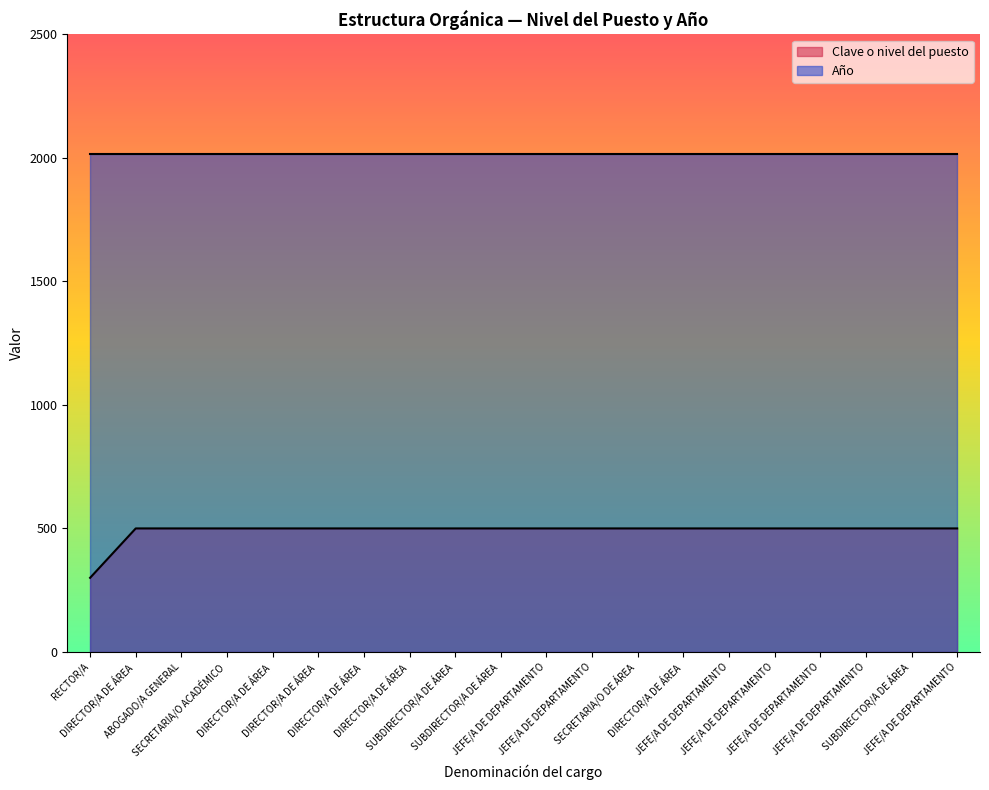

What is the sum of all Denominación del cargo values?

13300